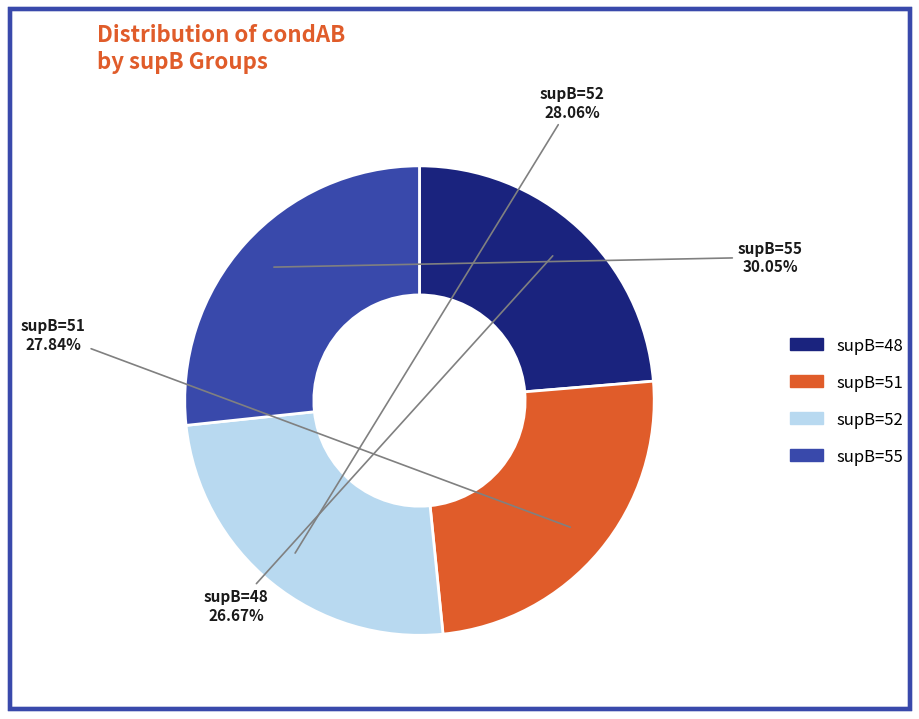

To the nearest percent, what is the average slice percentage?

25%